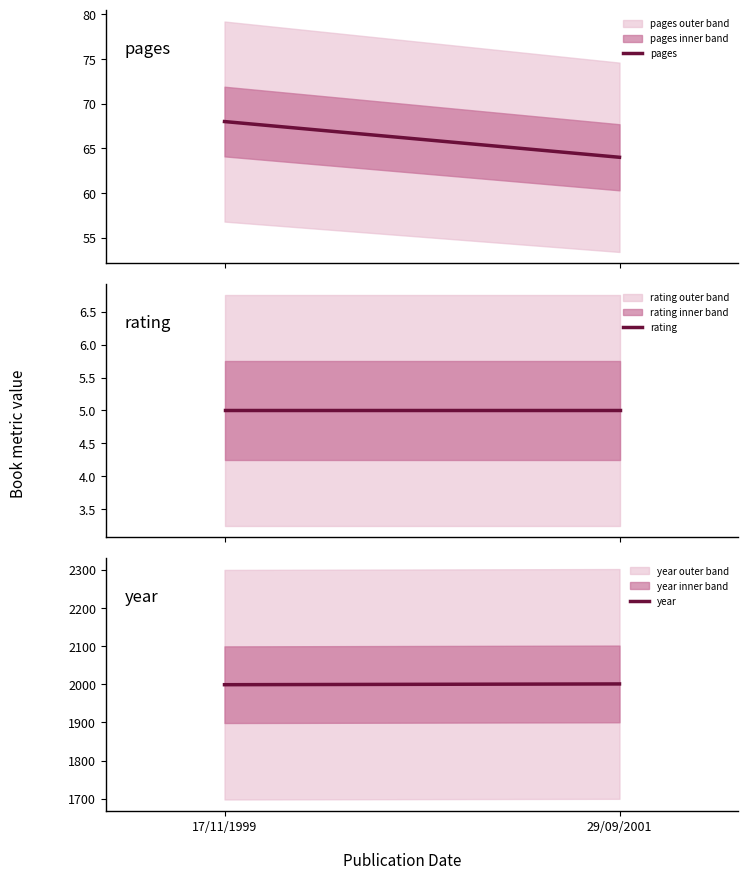

What is the value of the rating point at the 2nd from the left?

5